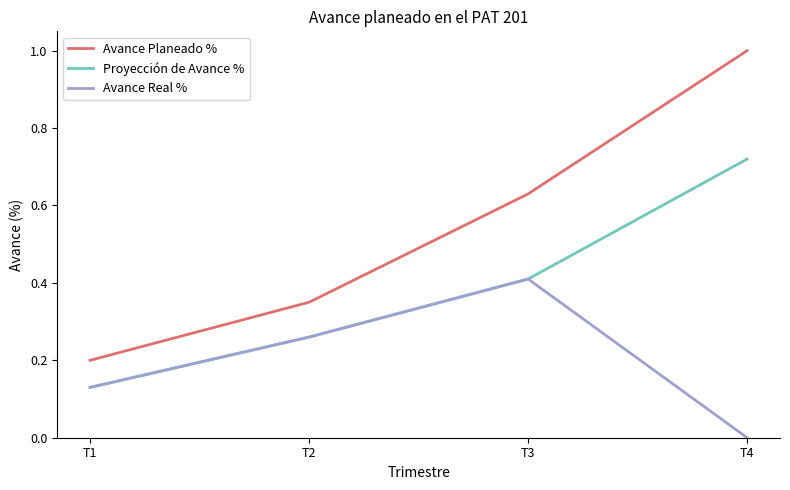

Does the chart display data point markers on the line(s)?

No